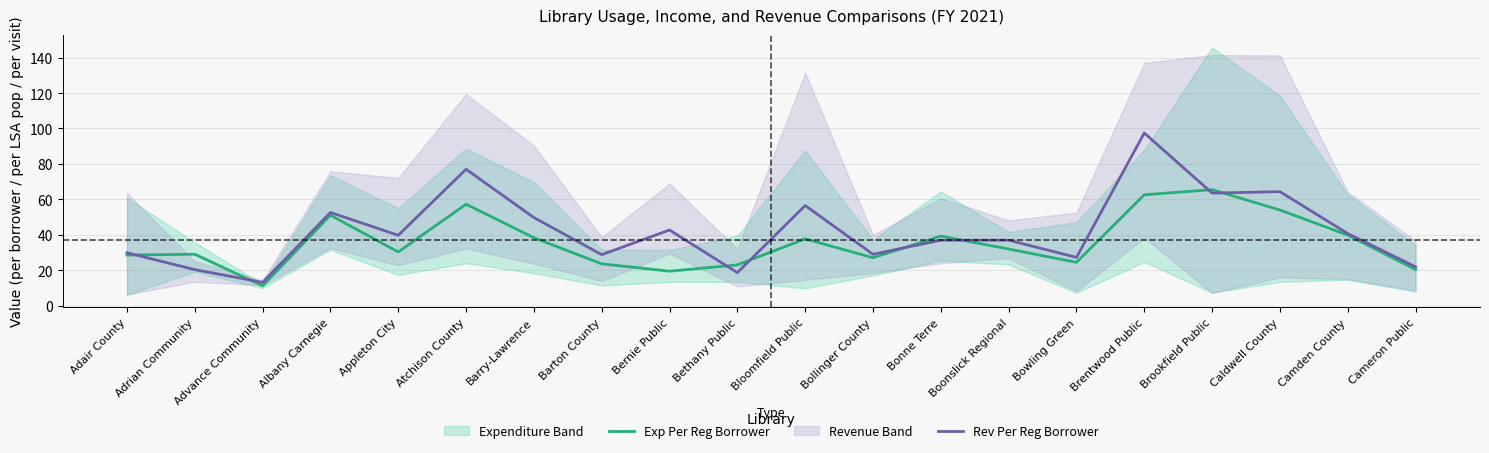

In Exp Per Reg Borrower, how many points are higher than both neighbors (excluding endpoints)?

6